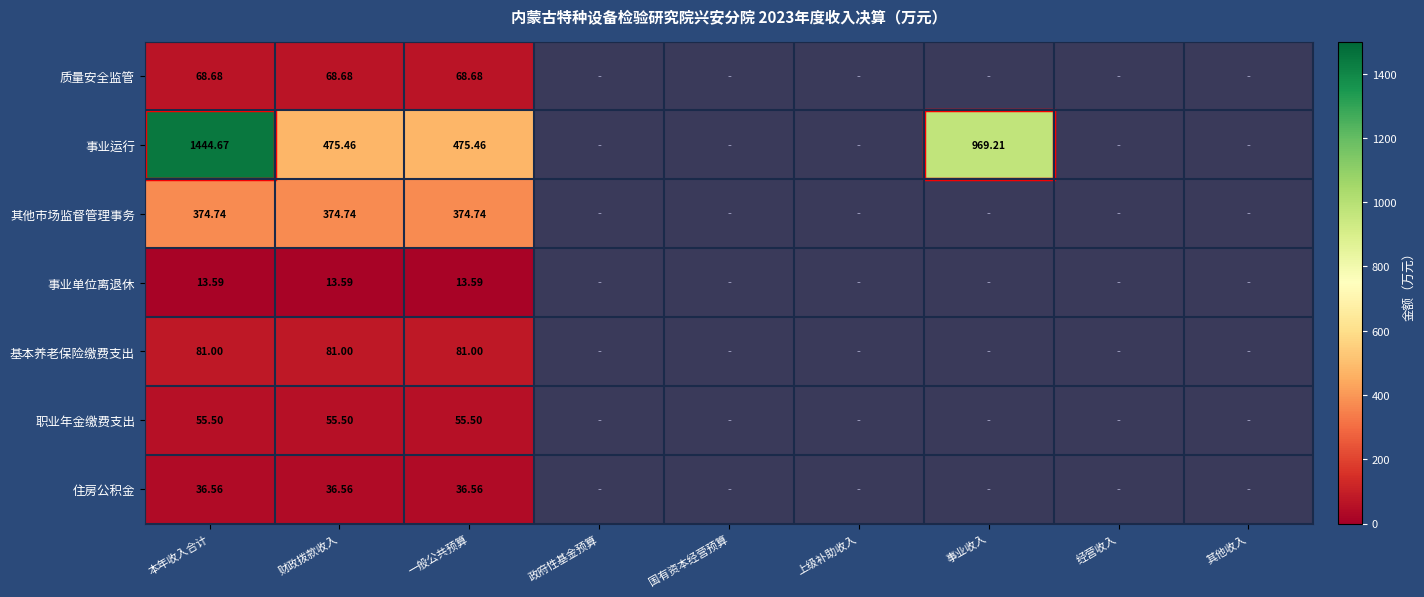

At 本年收入合计, list the series in order from smallest to largest.

事业单位离退休, 住房公积金, 职业年金缴费支出, 质量安全监管, 基本养老保险缴费支出, 其他市场监督管理事务, 事业运行